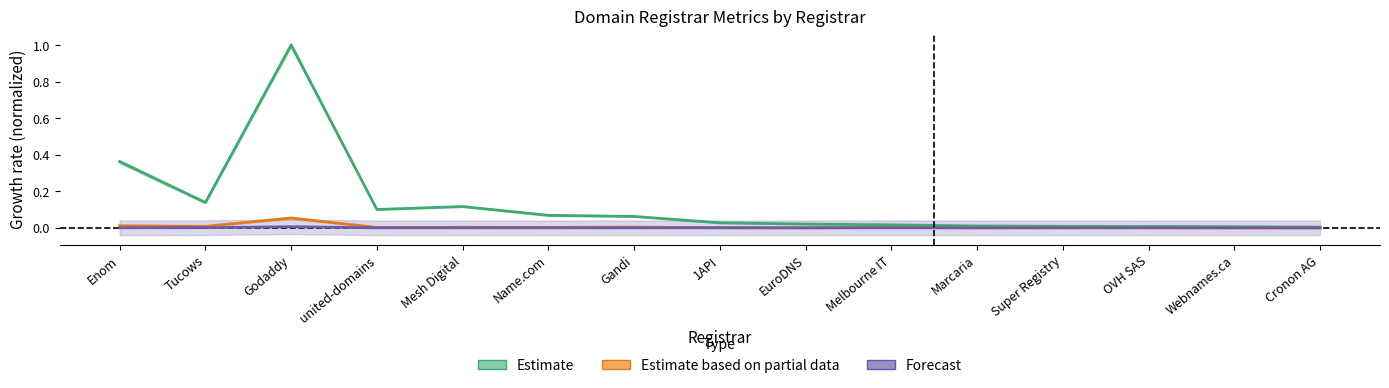

How many lines are shown in the chart?

3